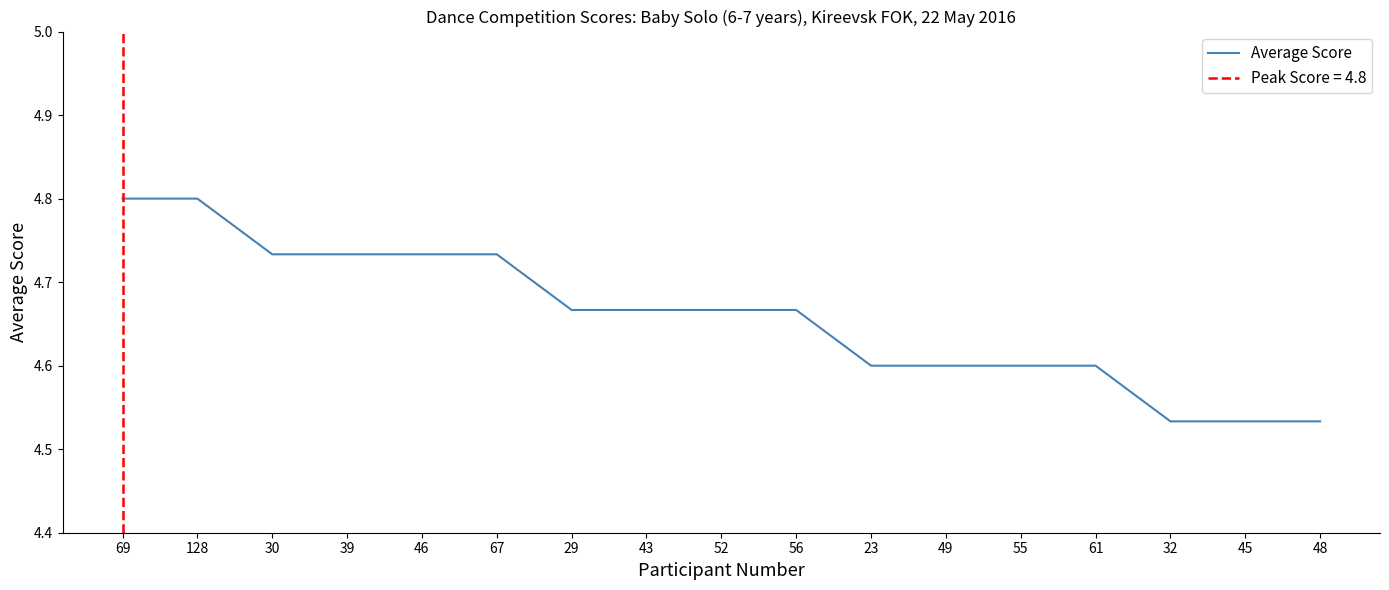

What is the maximum value shown in the chart?

4.8